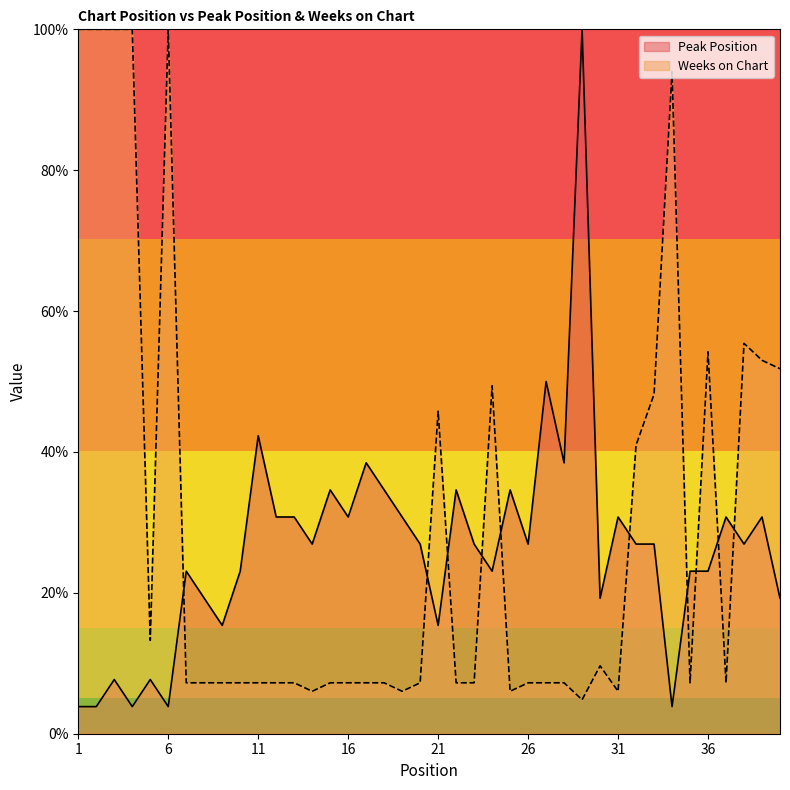

Where does the Weeks on Chart series first go above 7?

1